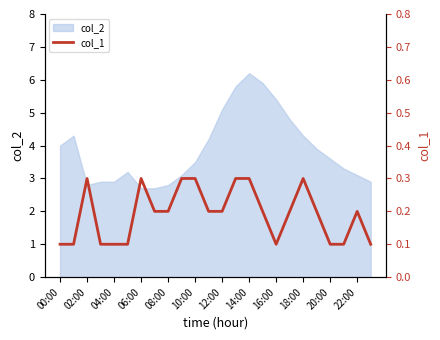

At which label does col_2 first exceed 3?

00:00